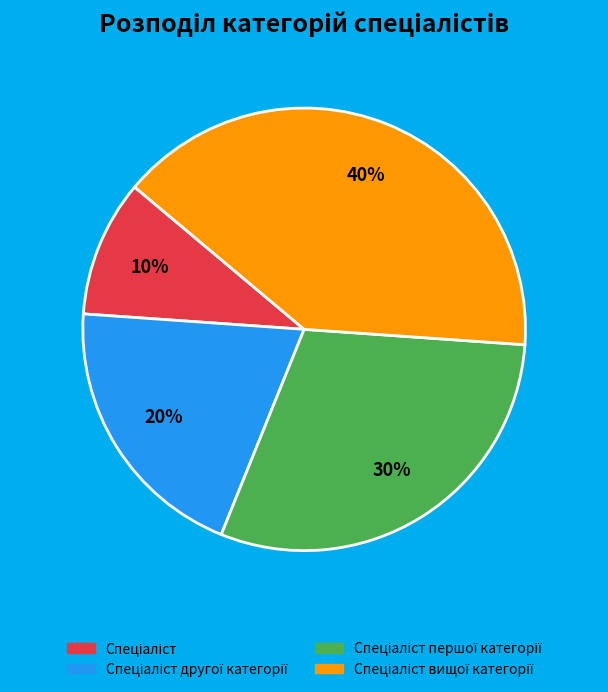

Does any single category account for the majority?

No